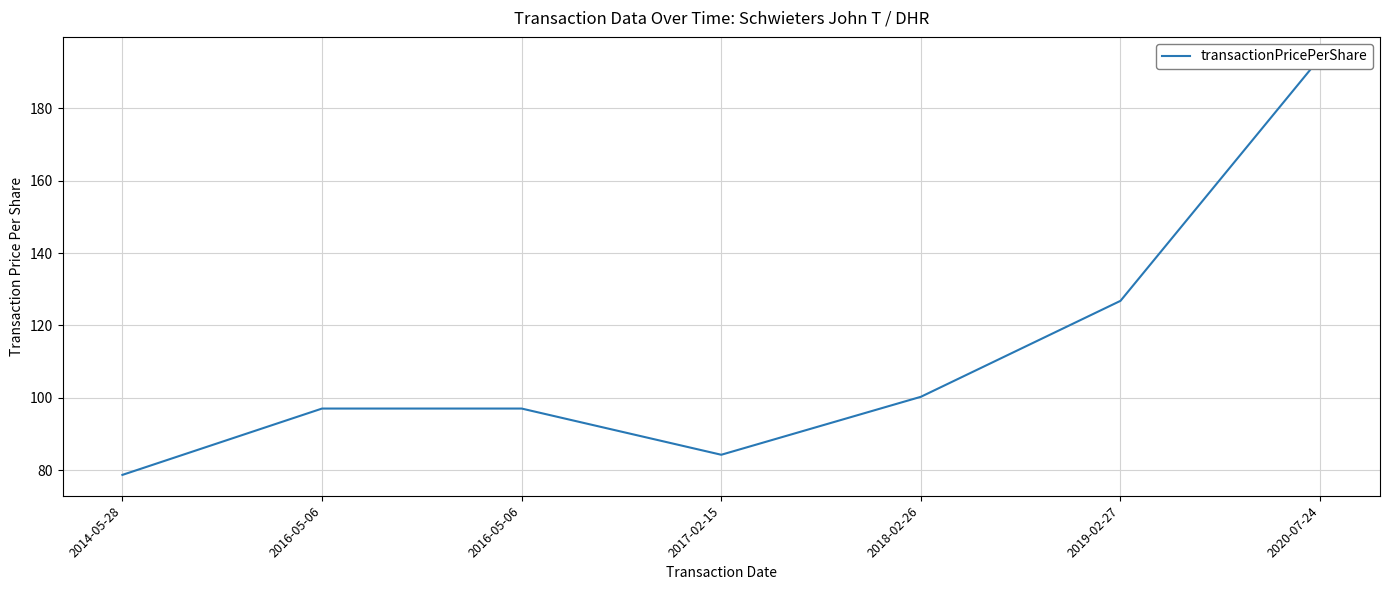

Reading left to right, list all the values displayed in this chart.

78.7	97.1	97.1	84.3	100.3	126.8	193.9